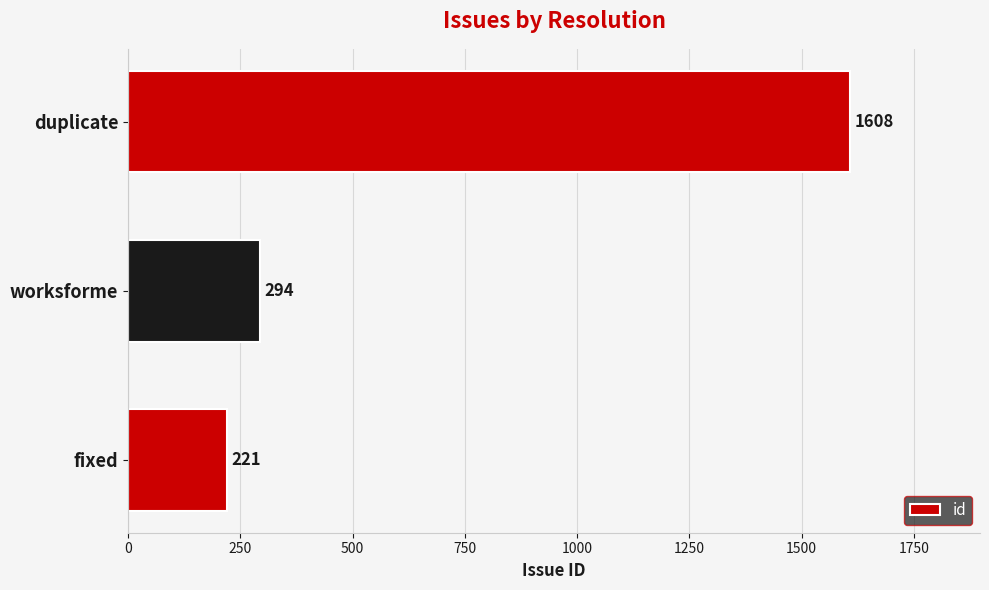

The value at duplicate is 1608. True or false?

True